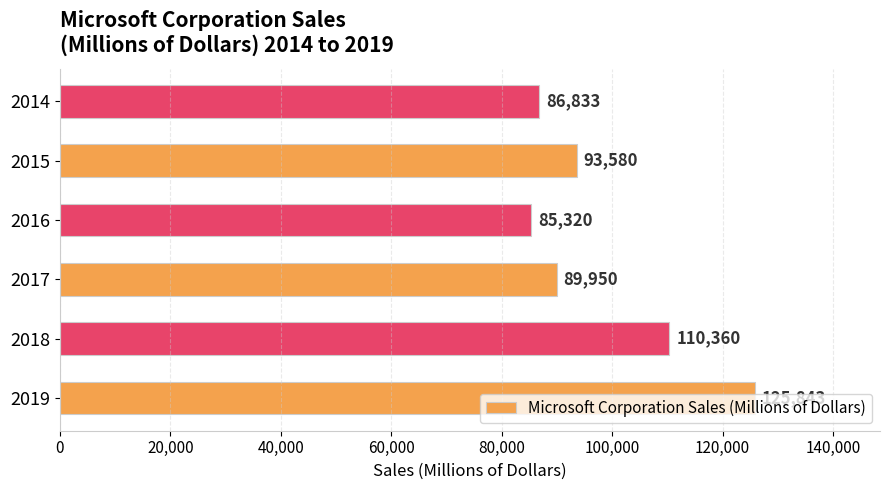

The chart shows a value of 110360 at 2018. True or false?

True